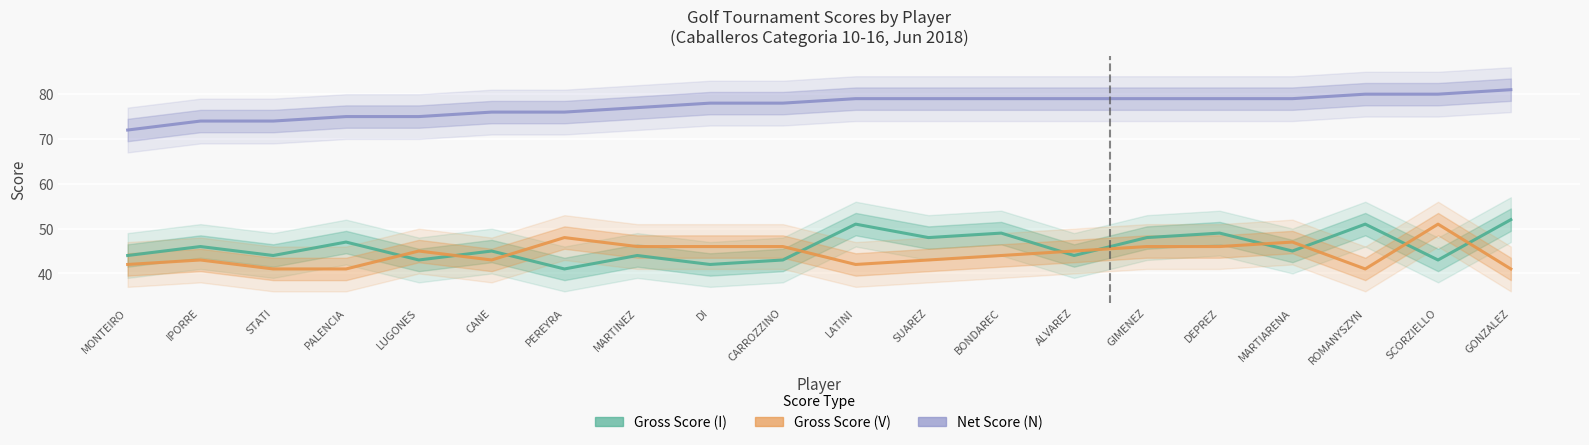

Read the Gross Score (I) value at IPORRE, to the nearest 10.

50